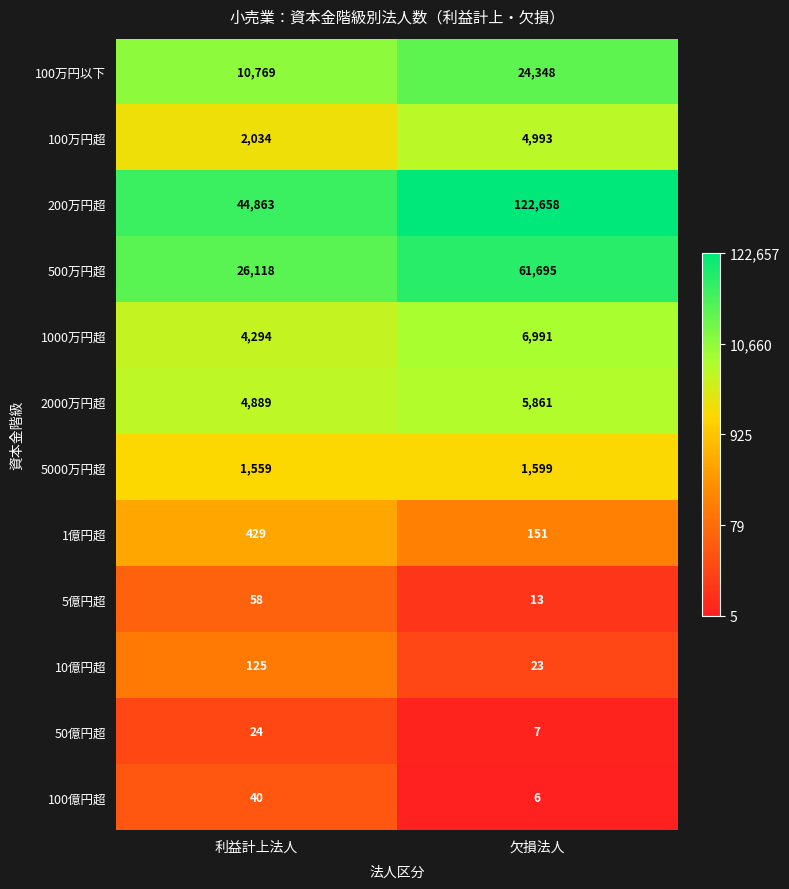

Where is 100万円以下 nearest to the value 17558?

利益計上法人